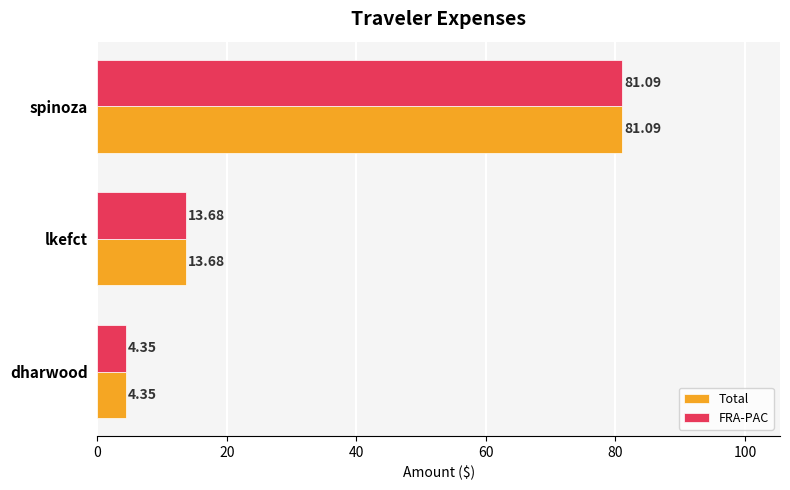

What are all the series names shown in the legend?

Total, FRA-PAC